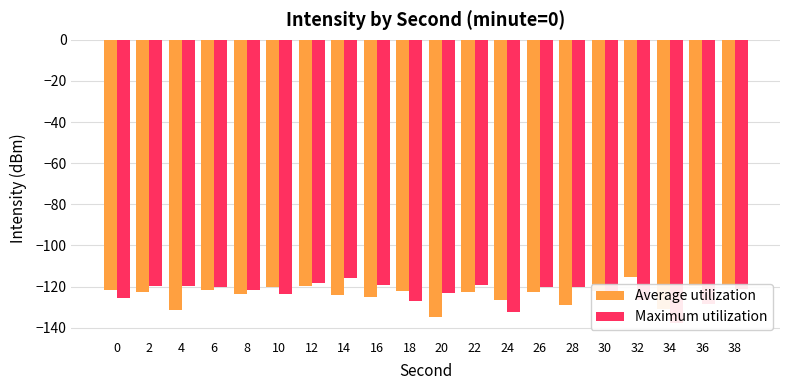

Between 26 and 32, which is larger?

32